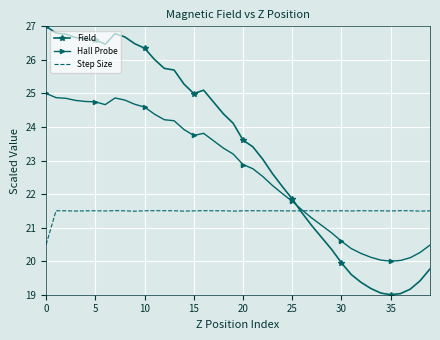

Rank the series by their maximum value, from lowest to highest.

Step Size, Hall Probe, Field